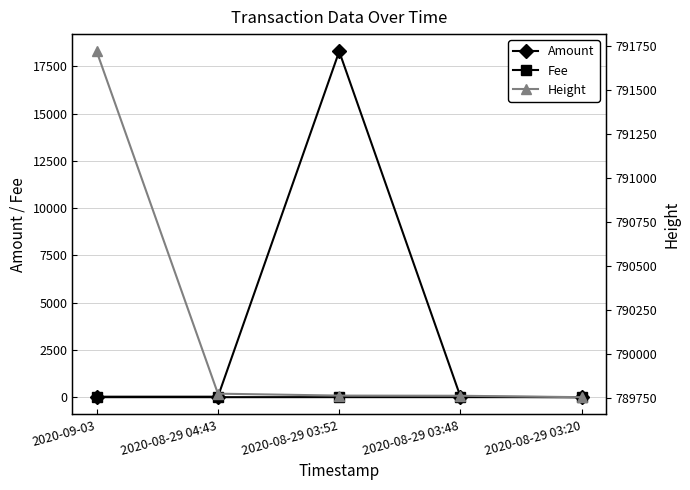

What is the difference between the highest and lowest values at 2020-08-29 03:48?

789760.0